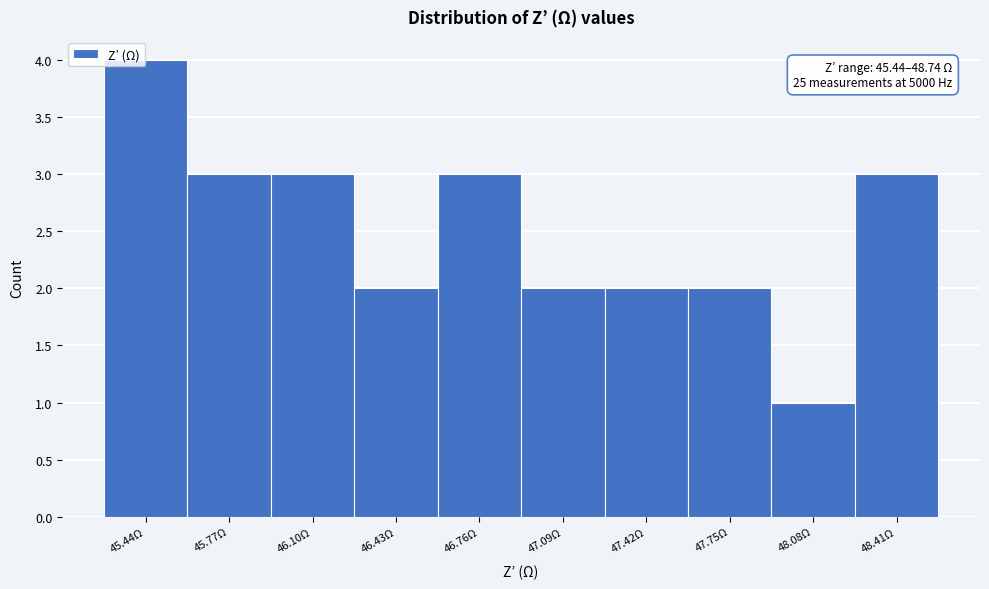

Reading left to right, extract all data points from this chart.

4	3	3	2	3	2	2	2	1	3